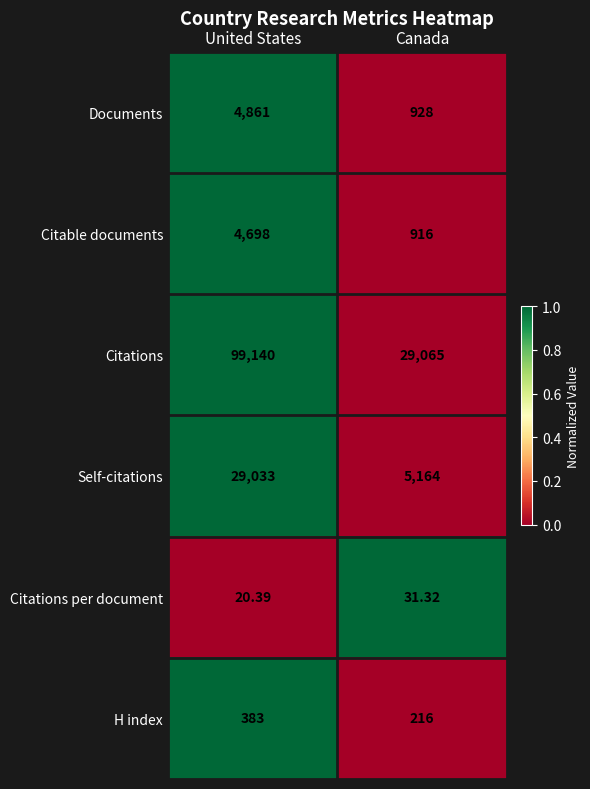

At which label is Documents closest to 2894?

Canada